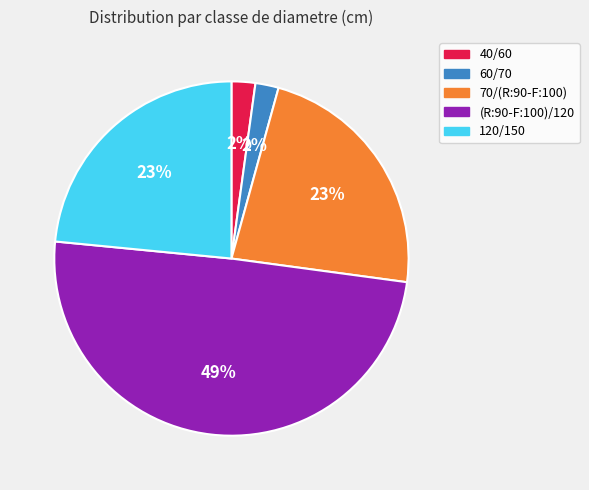

Combined, do 120/150 and 70/(R:90-F:100) account for over 50%?

No